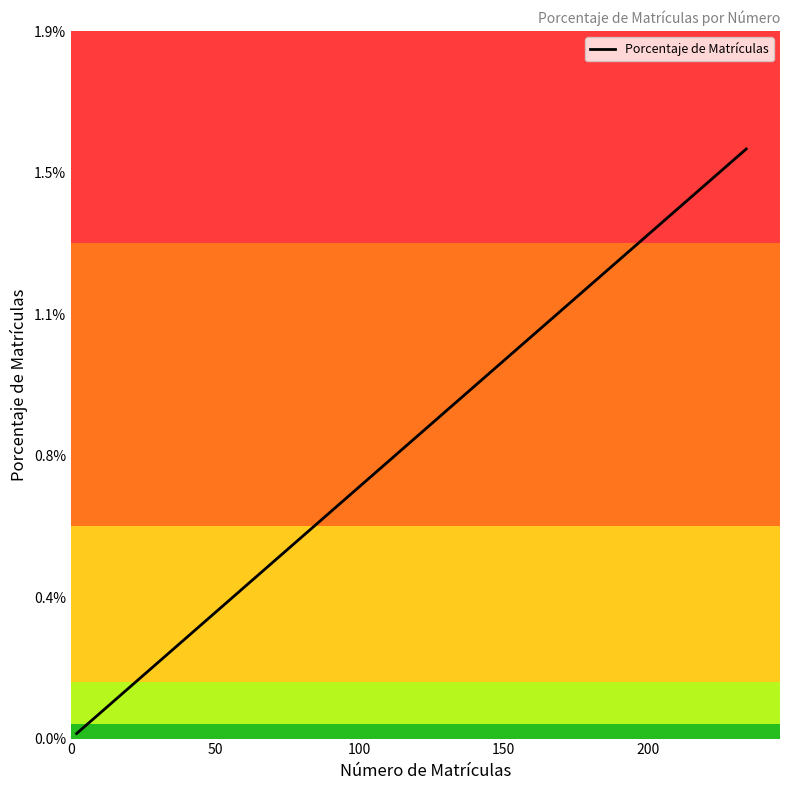

How many lines are shown in the chart?

1